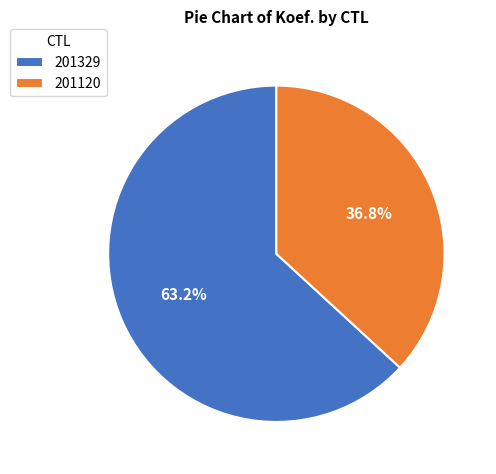

Rank the categories by value from highest to lowest.

201329, 201120